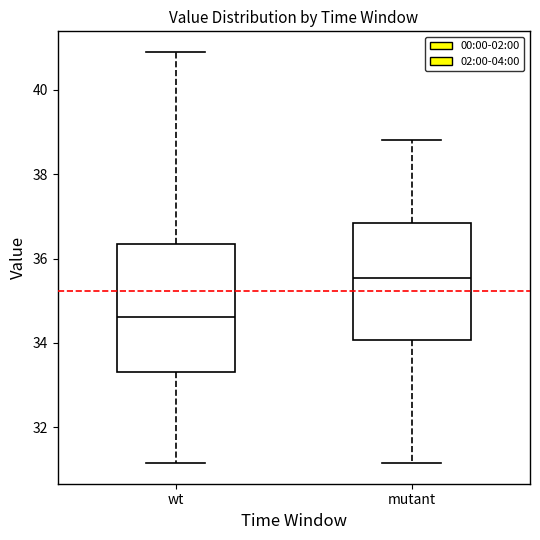

Which box has the lowest median line?

wt